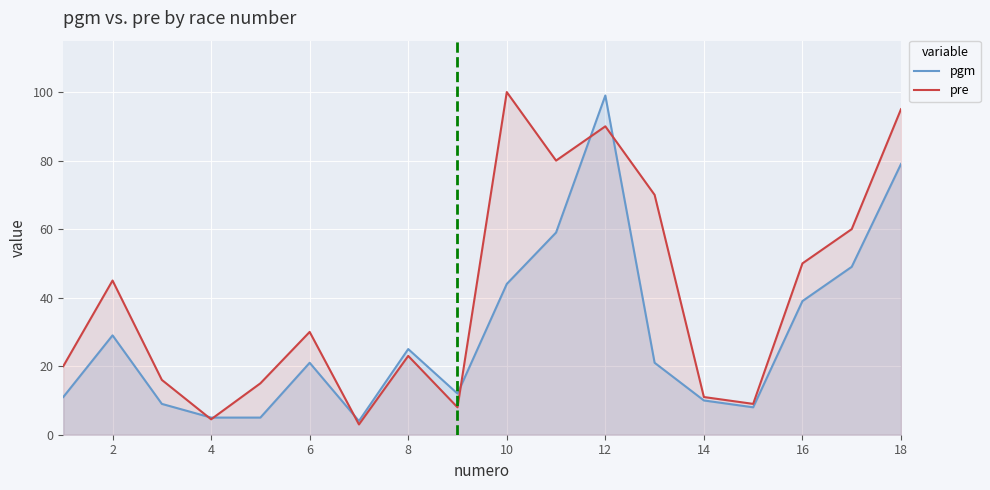

At which label does pre first exceed 30?

2